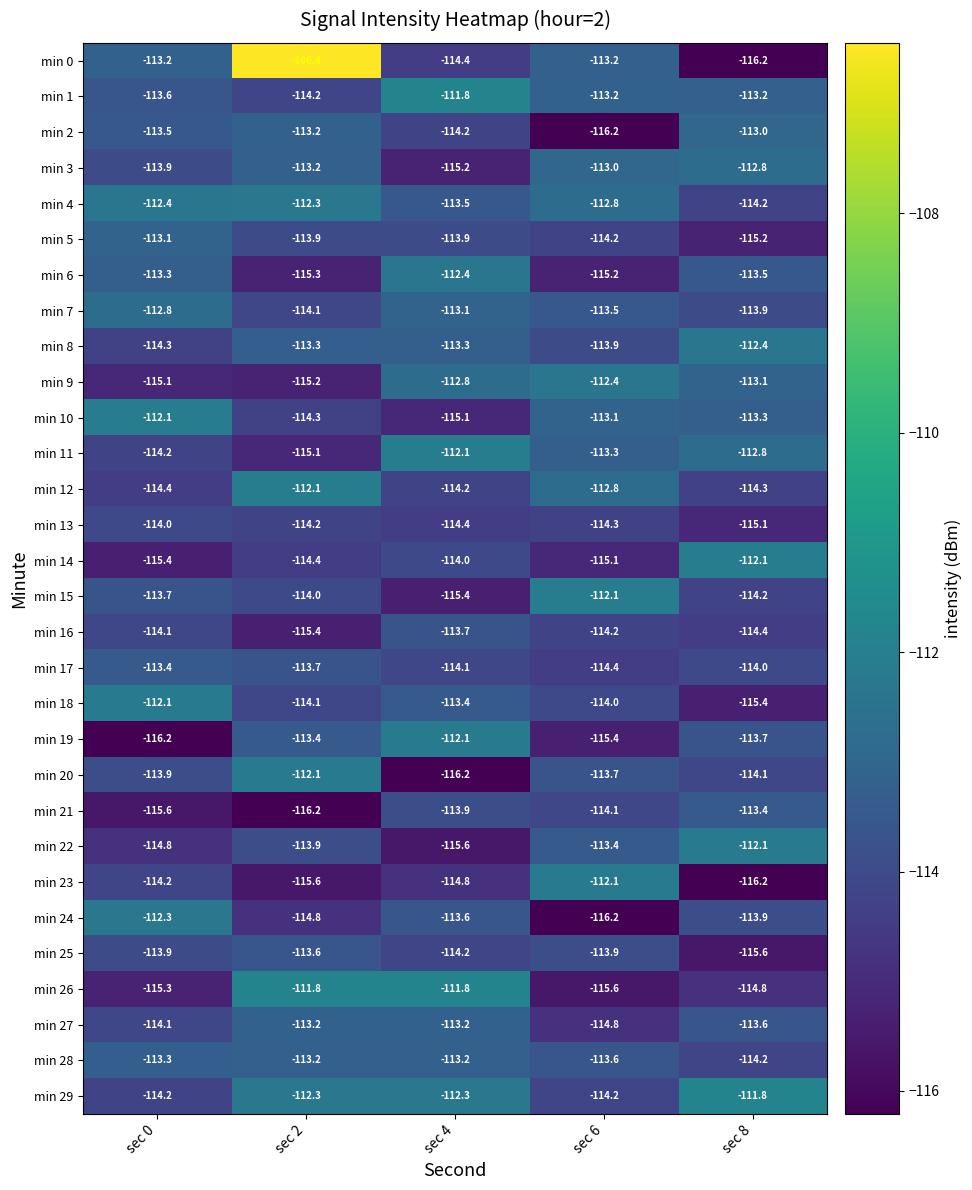

What is the average value of the min 3 series?

-113.6